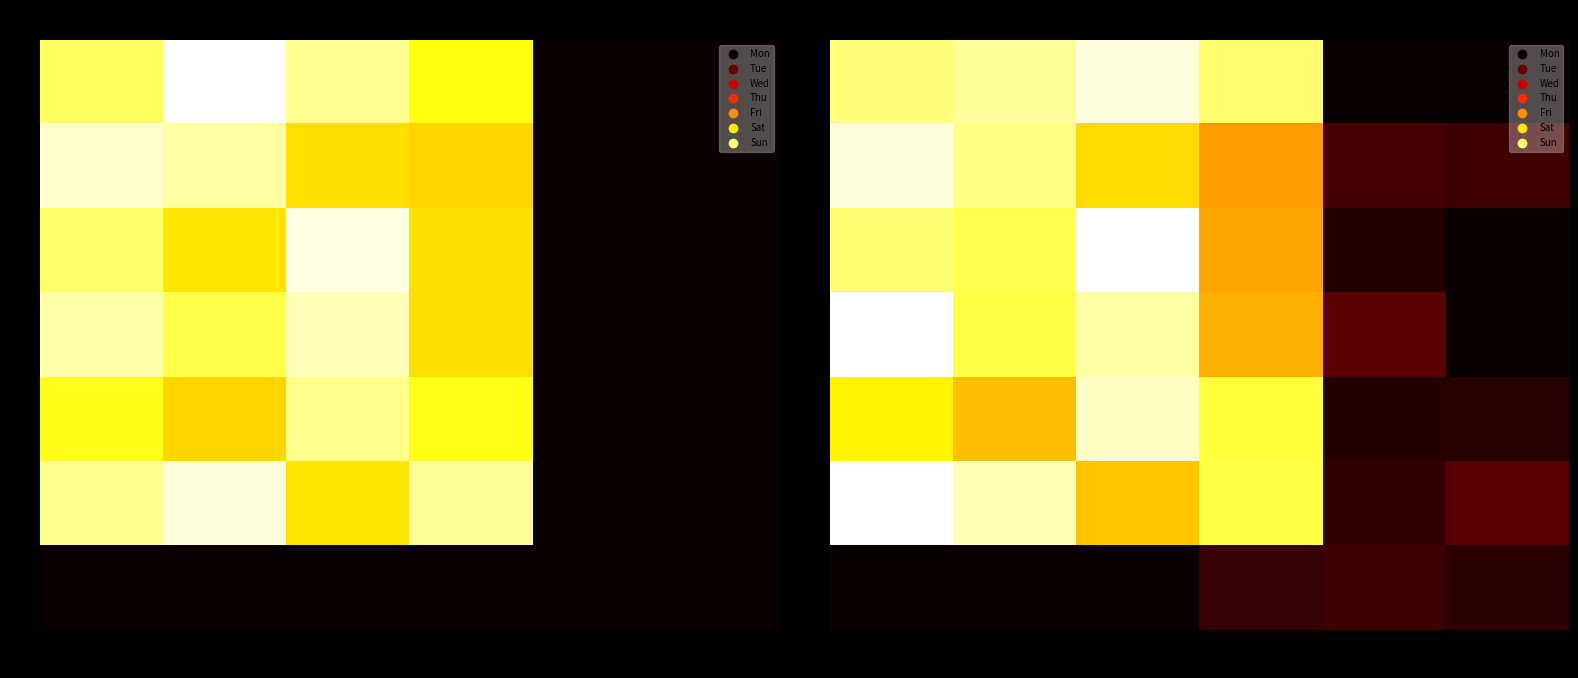

Which category has the lowest value across all series?

Week 5